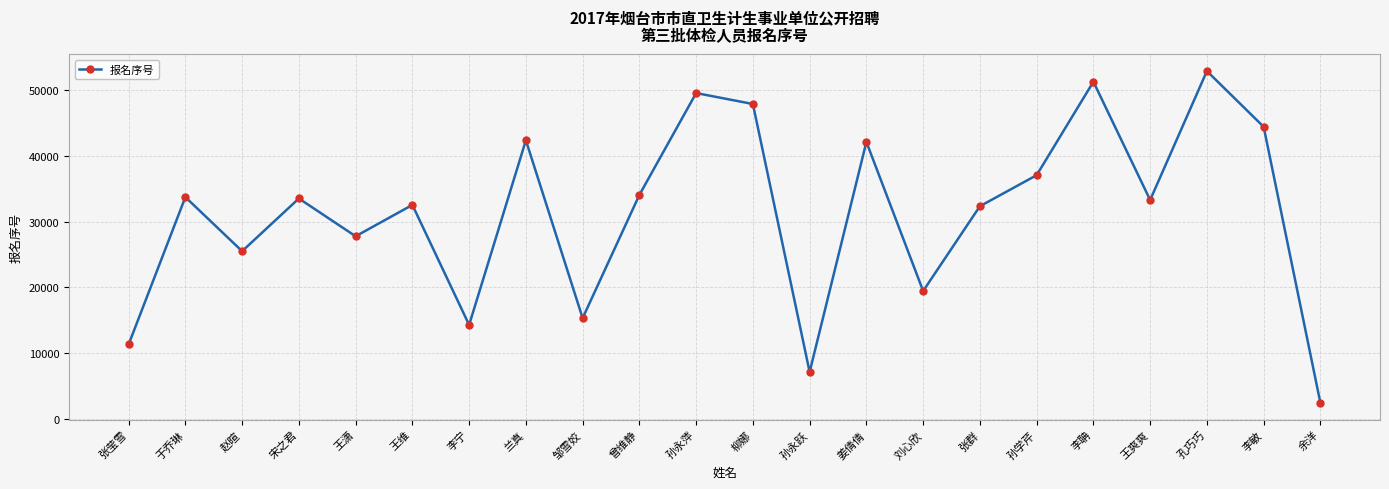

What is the difference between the values at 曾维静 and 刘心欣?

14603